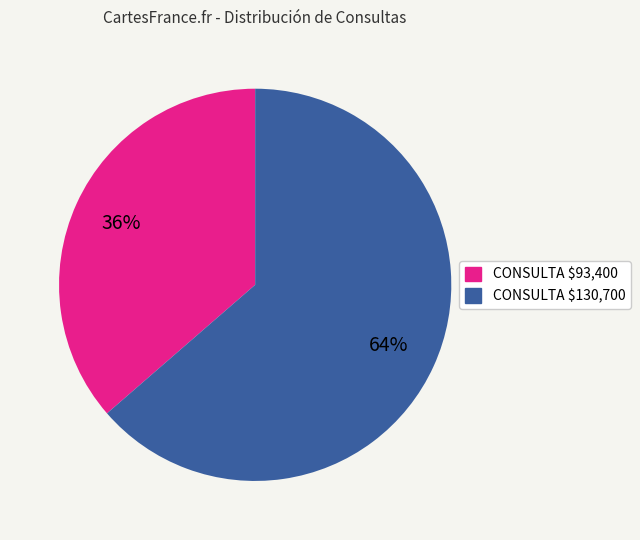

Is there any slice that represents more than half of the pie?

Yes